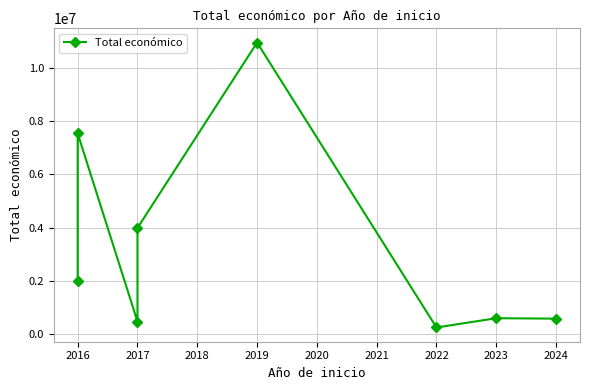

At which category does the data reach its first local peak?

2016